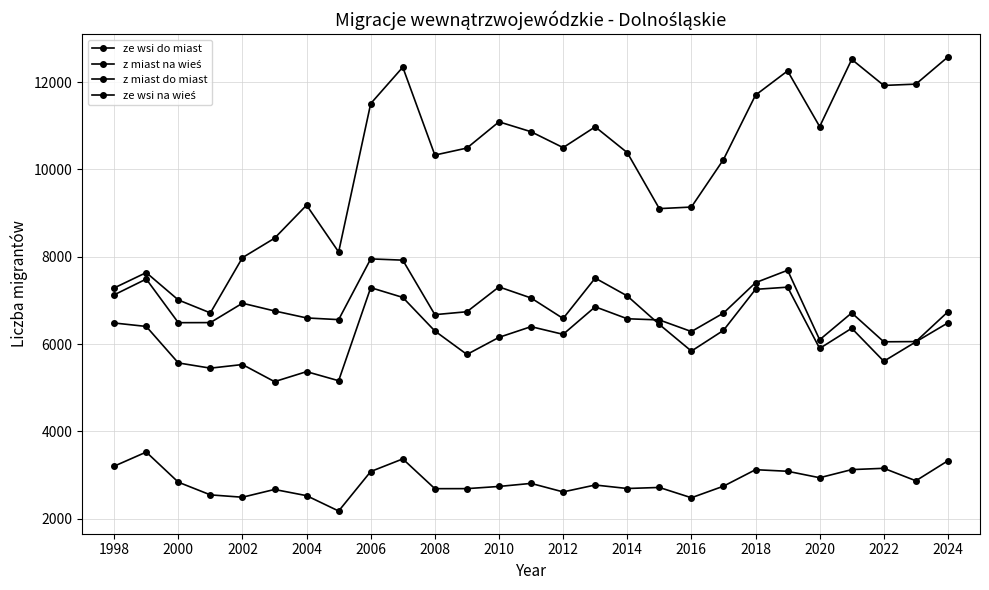

How many lines are shown in the chart?

4